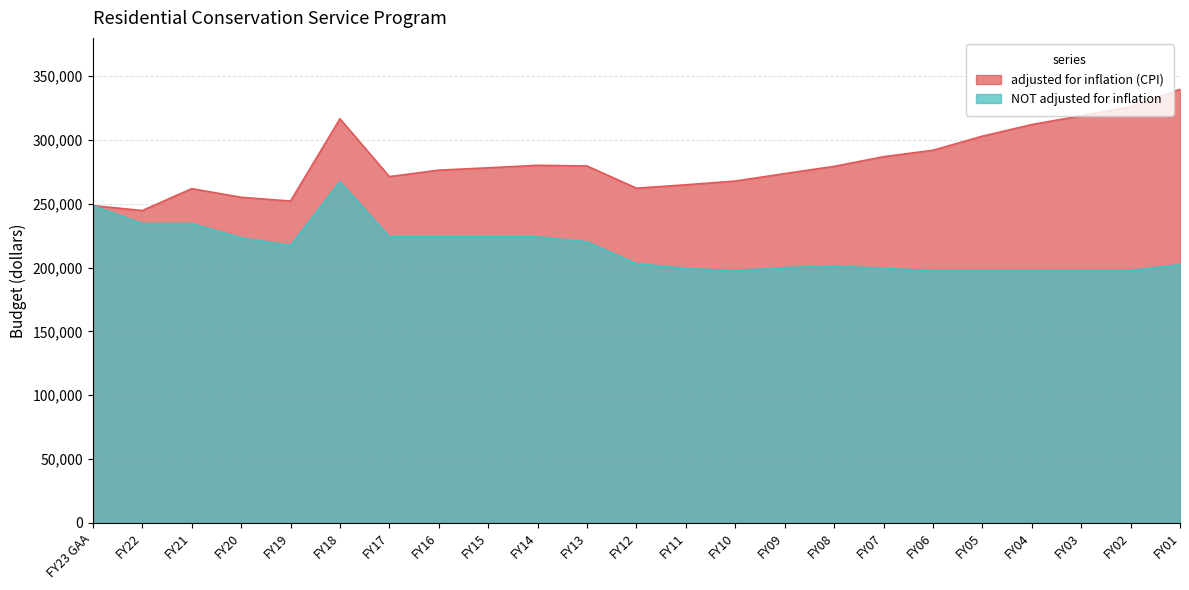

At FY07, list the series in order from smallest to largest.

NOT adjusted for inflation, adjusted for inflation (CPI)